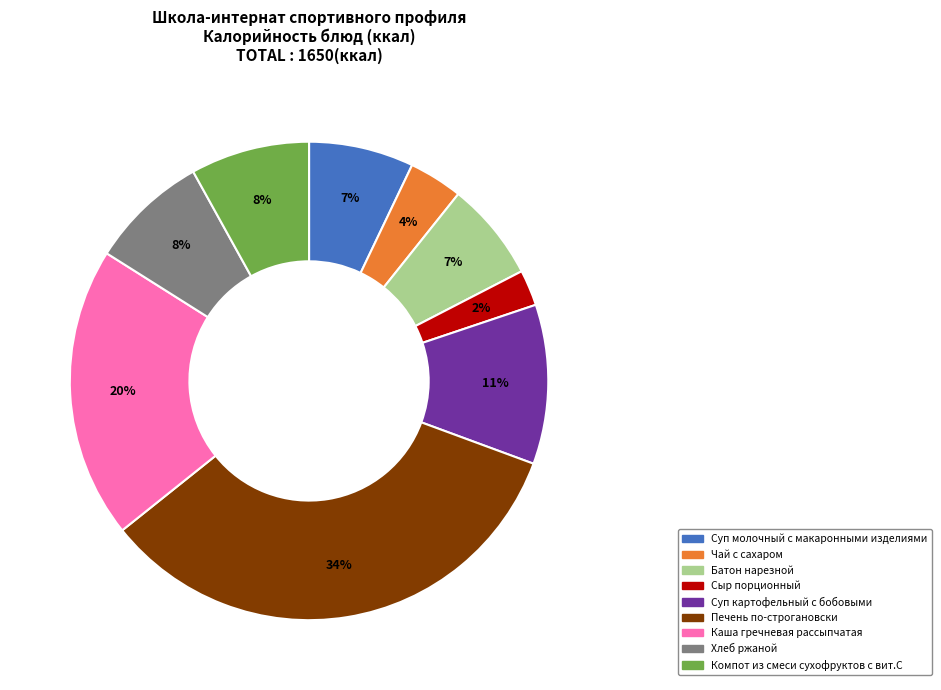

Which category has the biggest portion of the pie?

Печень по-строгановски